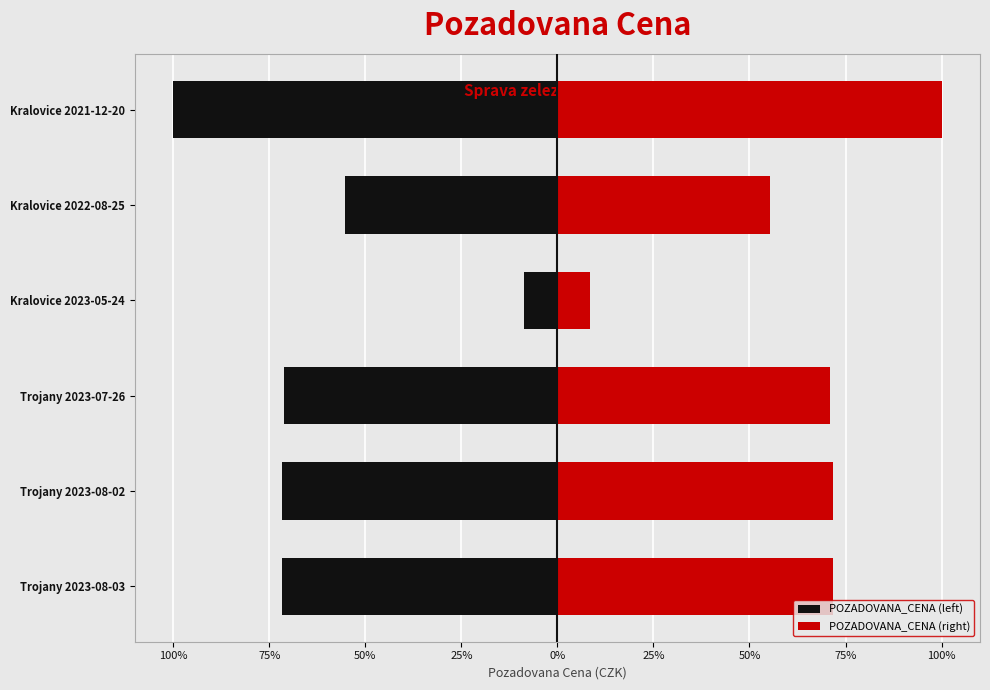

What is the difference between the second highest and second lowest values in the POZADOVANA_CENA (right) series?

212000